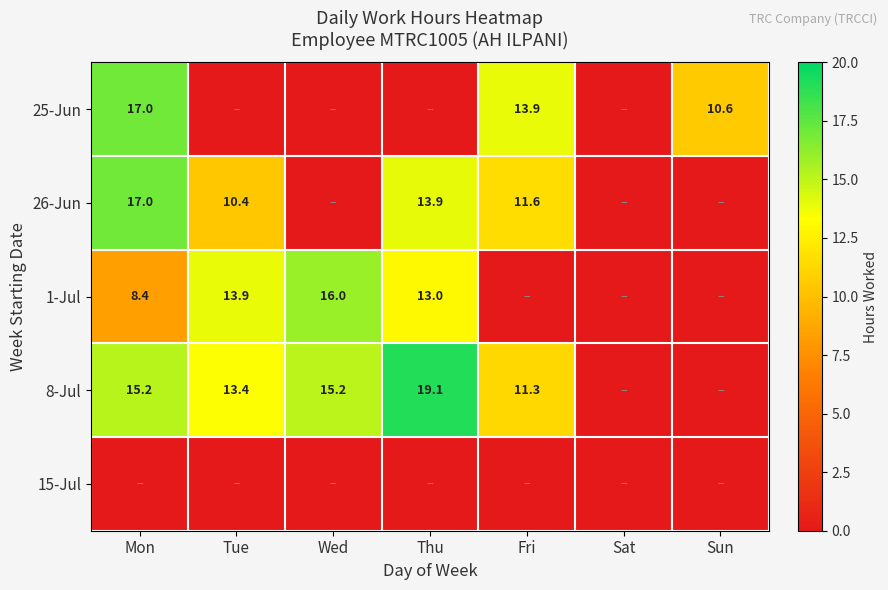

What is the sum of the 26-Jun values at Fri and Mon?

28.6